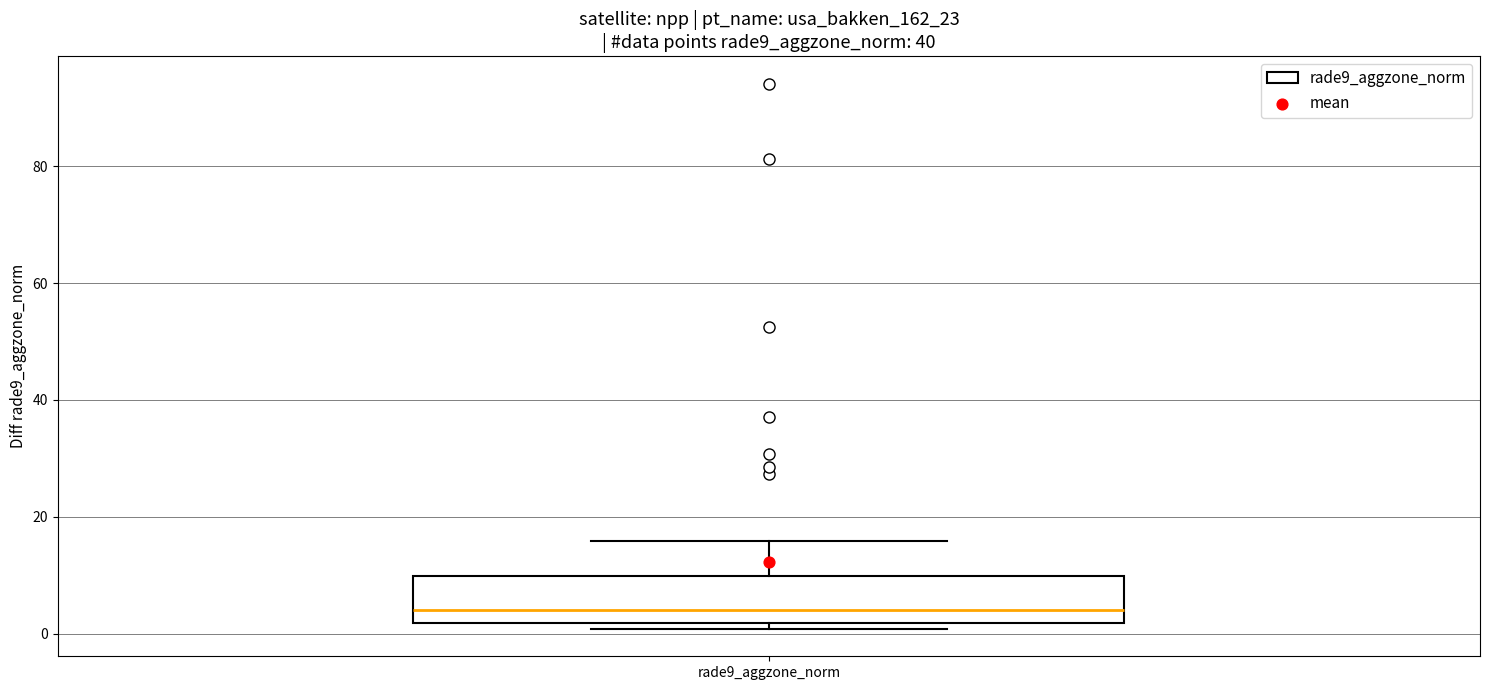

Where does the median line of the box for rade9_aggzone_norm sit on the y-axis? The values are not printed on the chart, so give them approximately, as read against the axis.

4